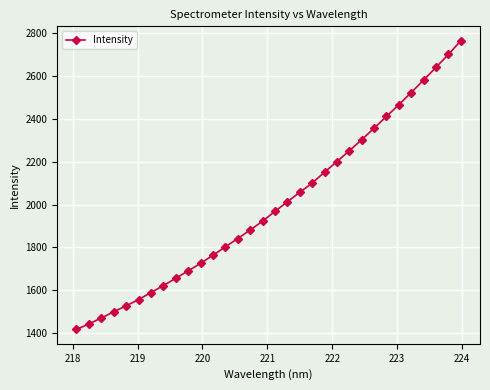

What is the value of the 2nd point from the left?

1443.3